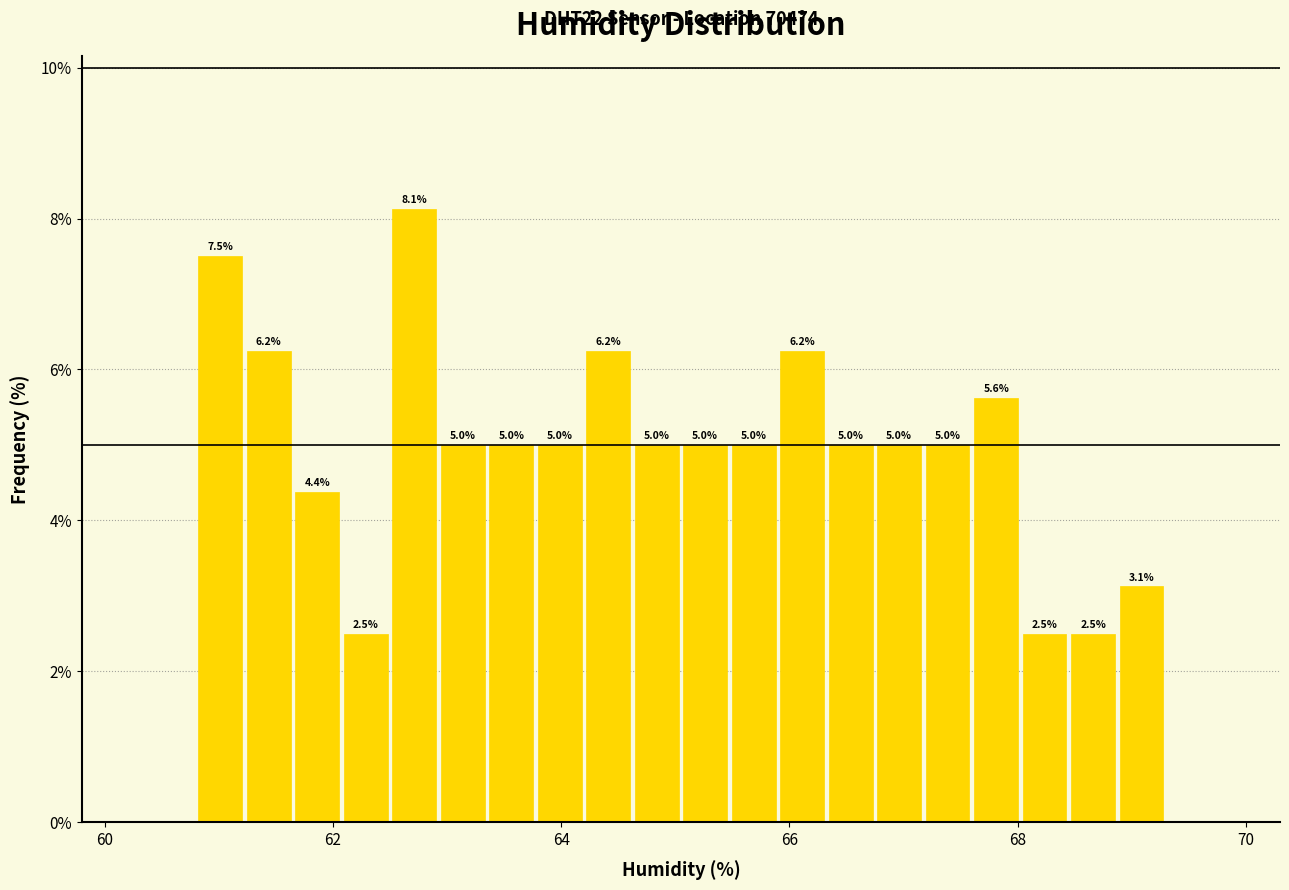

Read against the x-axis, roughly where is the centre of the tallest bar?

62.8